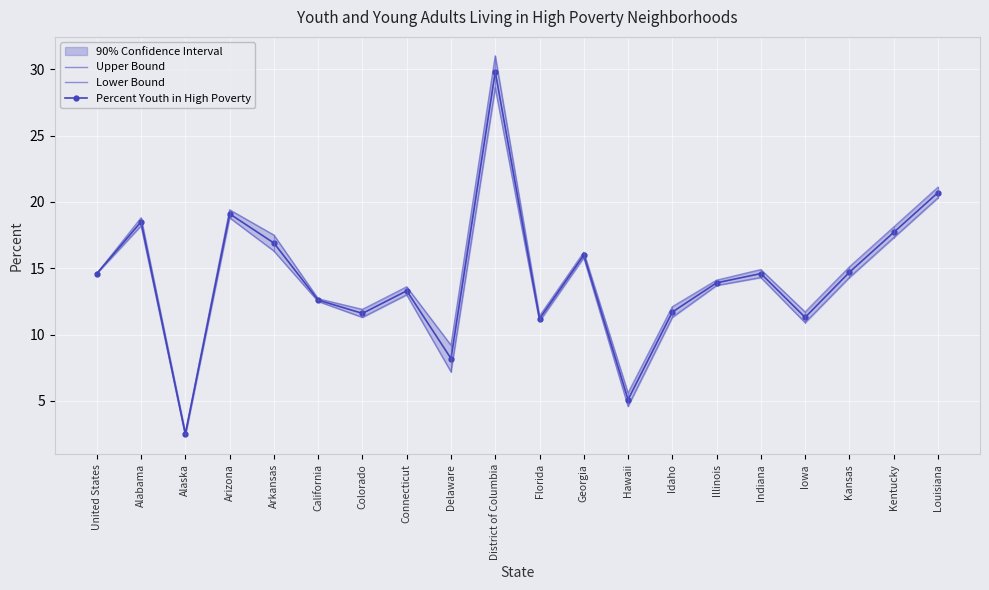

What is the difference between the maximum and minimum values in the Upper Bound series?

28.4